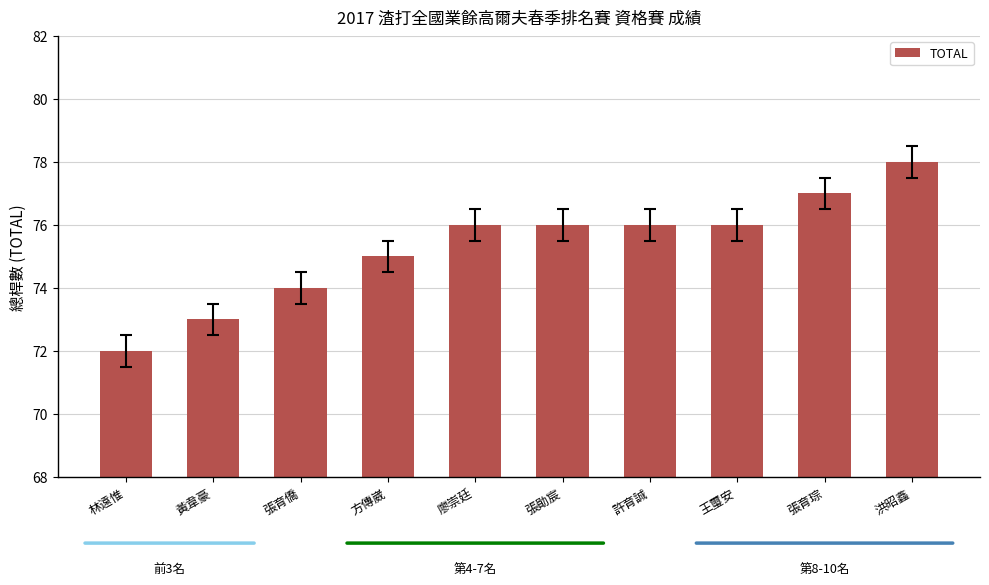

What is the average value?

75